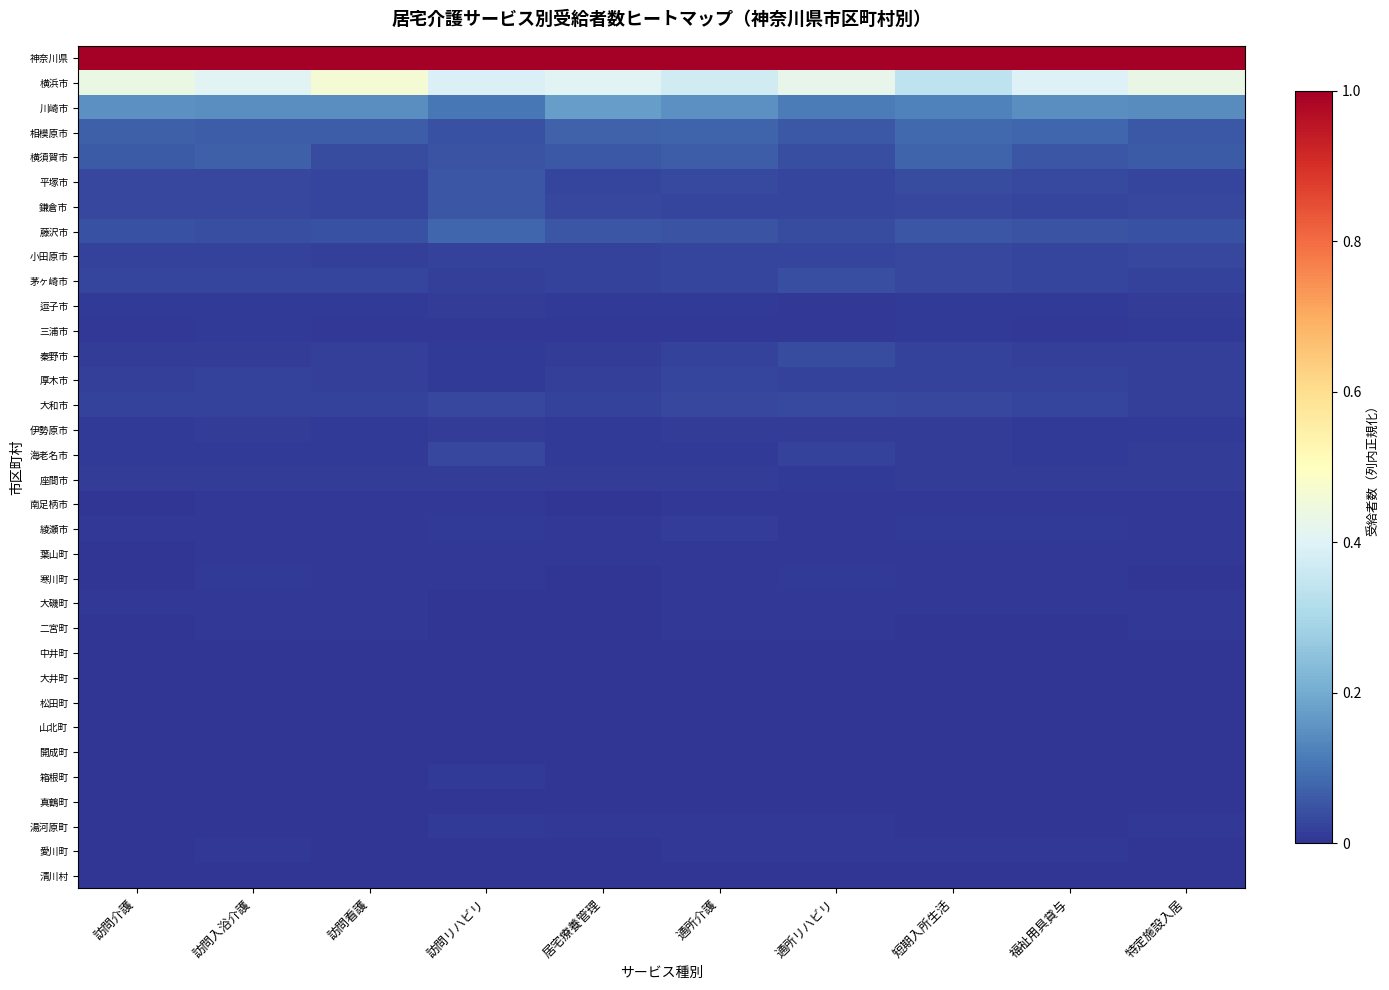

List the series in order of their peak value, lowest first.

清川村, 松田町, 中井町, 開成町, 大井町, 山北町, 真鶴町, 大磯町, 愛川町, 南足柄市, 葉山町, 二宮町, 湯河原町, 寒川町, 三浦市, 箱根町, 綾瀬市, 逗子市, 座間市, 伊勢原市, 厚木市, 海老名市, 小田原市, 大和市, 秦野市, 茅ヶ崎市, 平塚市, 鎌倉市, 横須賀市, 藤沢市, 相模原市, 川崎市, 横浜市, 神奈川県